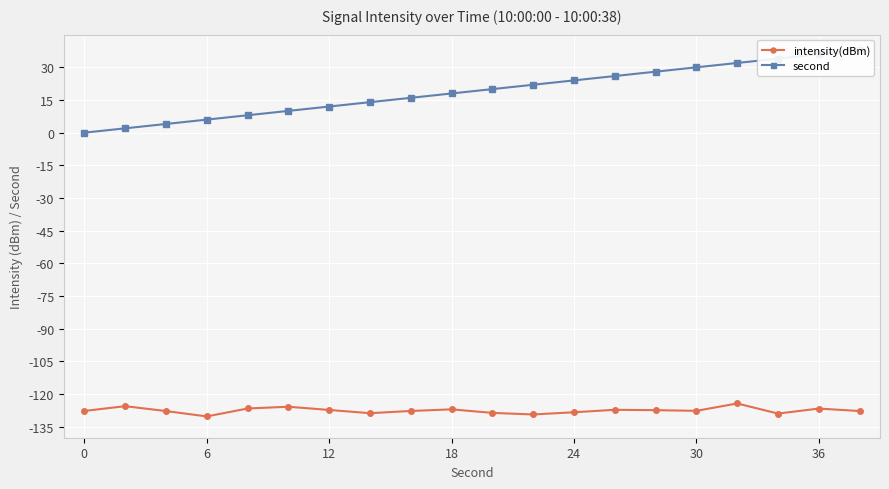

True or false: second and intensity(dBm) cross at least once.

False